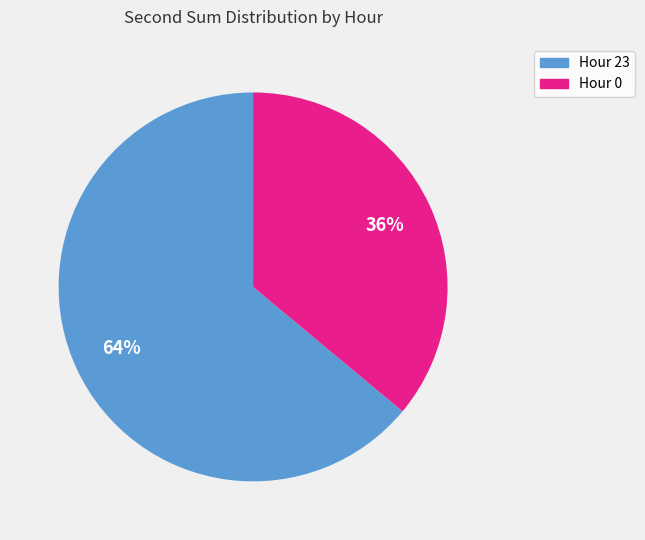

Between Hour 23 and Hour 0, which is larger?

Hour 23